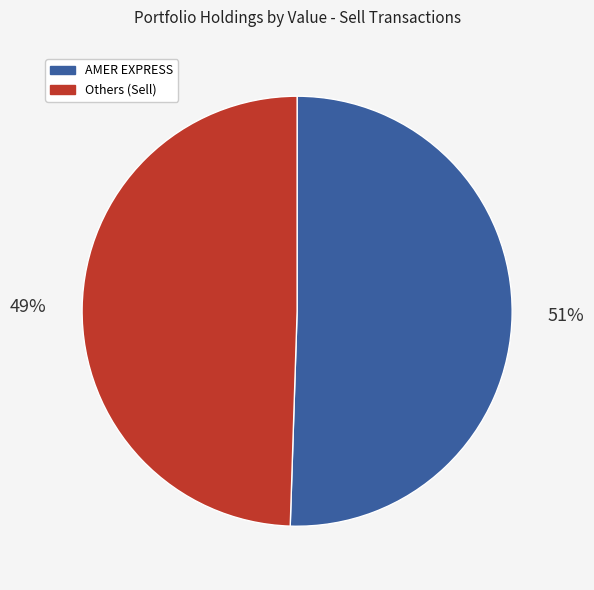

Is there a majority slice in this chart?

Yes